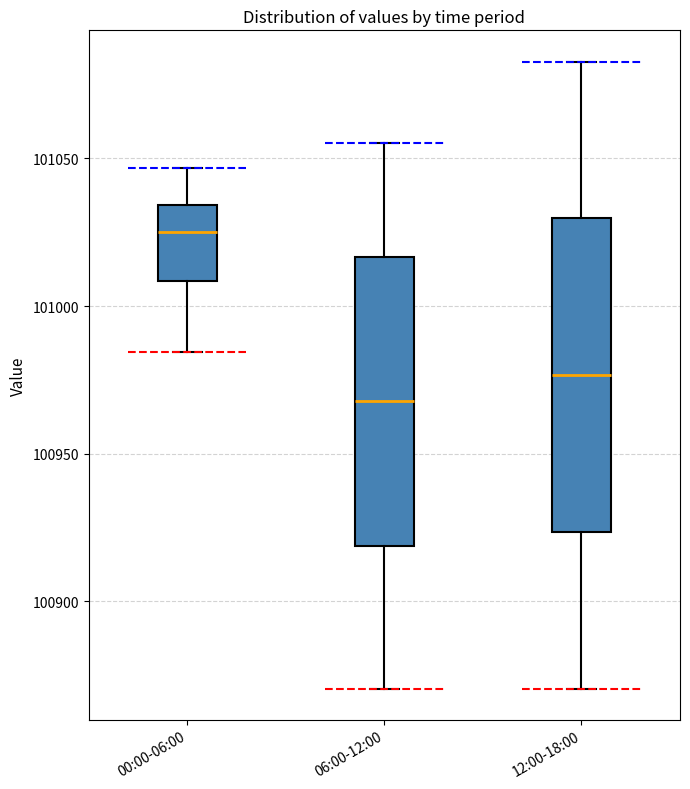

Reading left to right, transcribe this box plot: for each box, give where its median line is, the range the box spans, and where its two whiskers end, as read against the y-axis. The values are not printed on the chart, so give them approximately, as read against the axis.

00:00-06:00: median 101025, box 101010 to 101035, whiskers 100985 to 101045
06:00-12:00: median 100970, box 100920 to 101015, whiskers 100870 to 101055
12:00-18:00: median 100975, box 100925 to 101030, whiskers 100870 to 101085